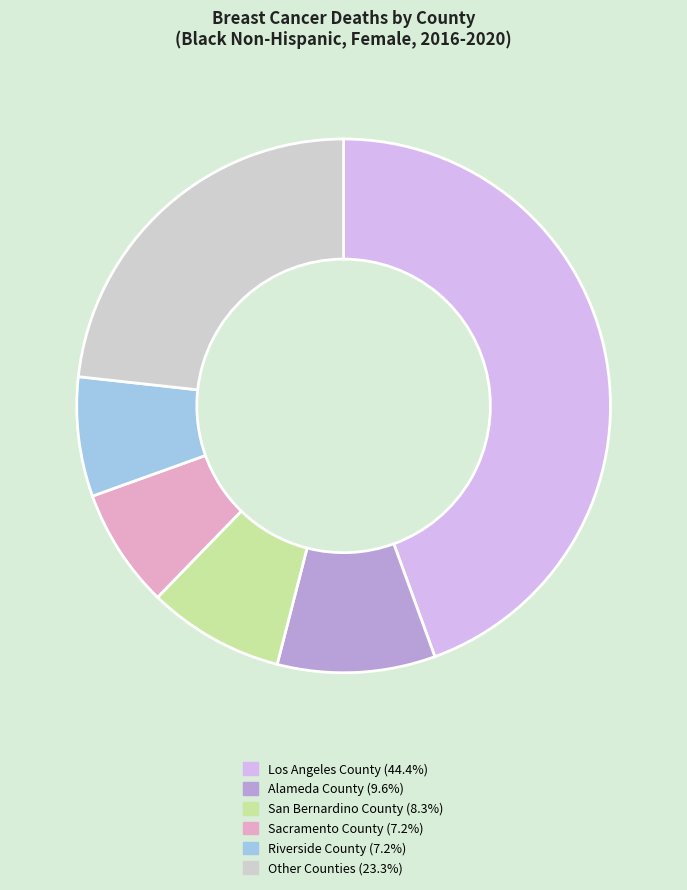

How many slices are in this pie chart?

6